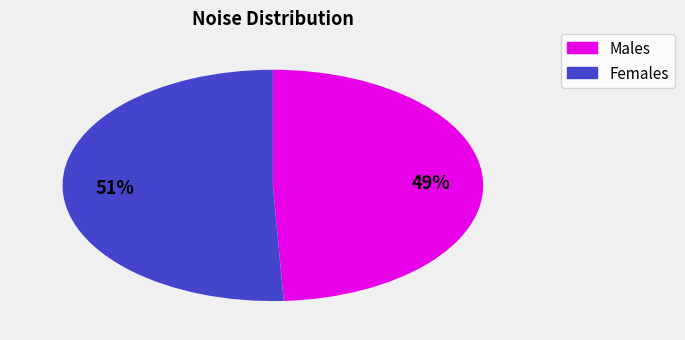

To the nearest percent, what is the difference between the largest and smallest slice percentages?

2%